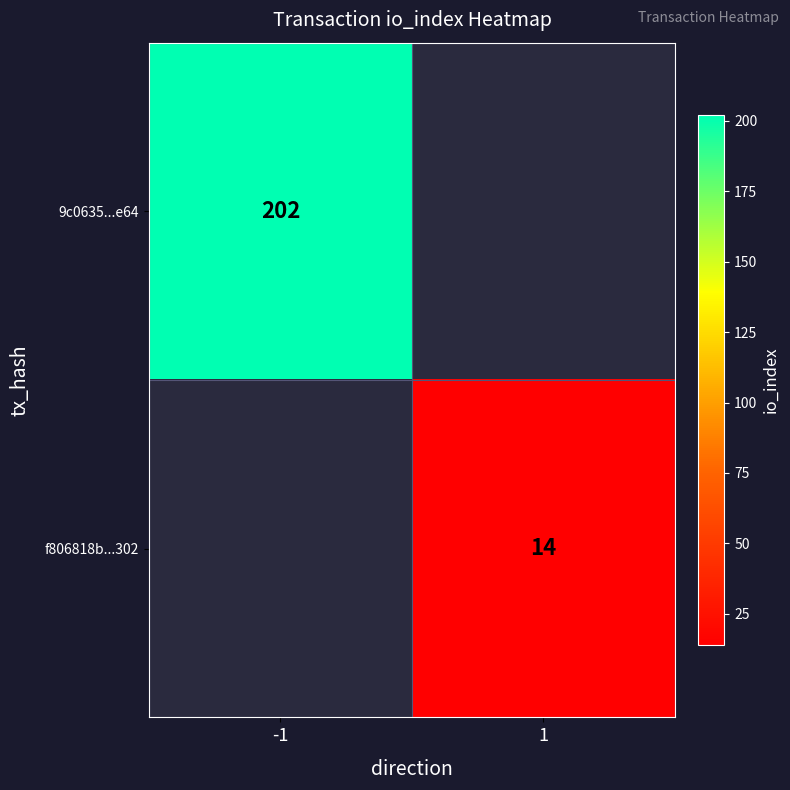

Is it true that 9c0635...e64 equals 132 at -1?

False